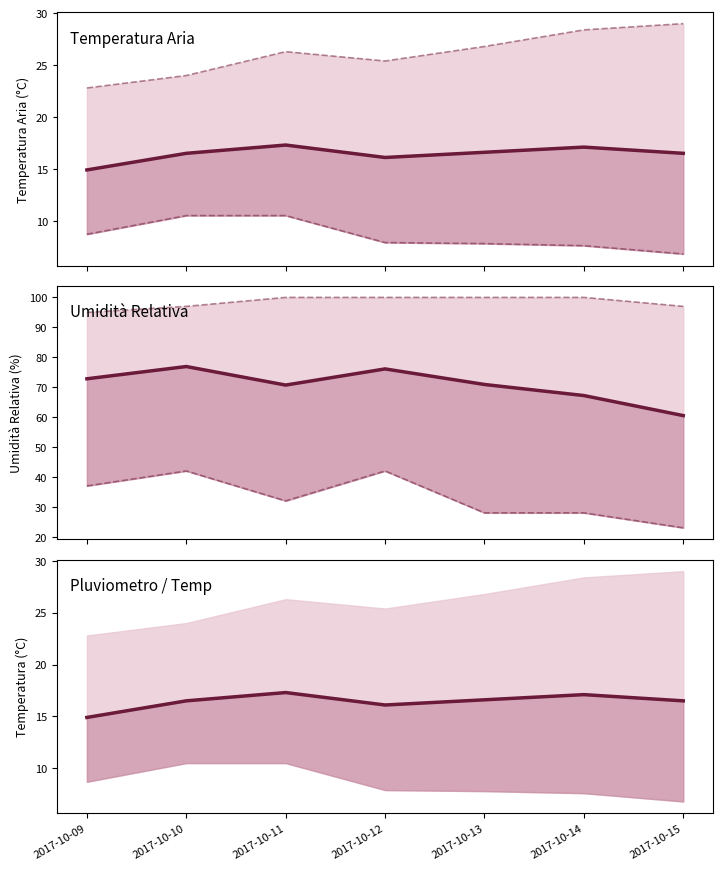

What is the difference between the Temp MAX line values at 2017-10-10 and 2017-10-13?

2.8